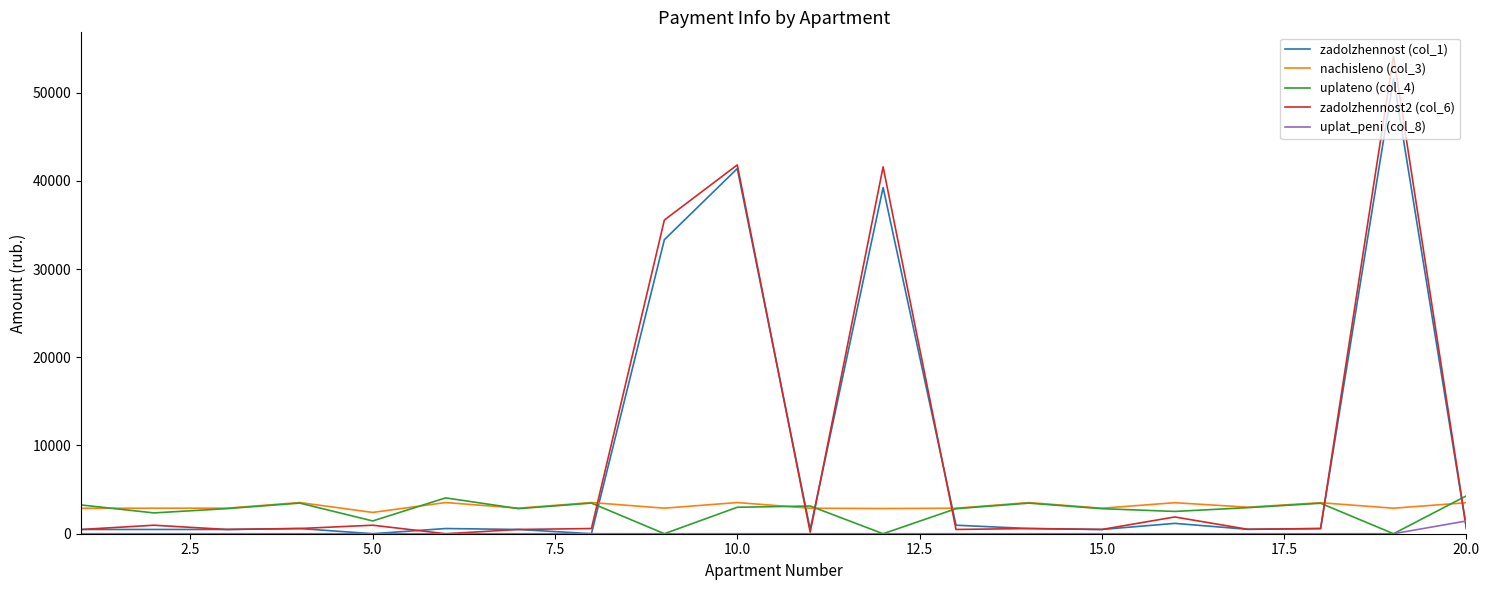

Does the chart have visible grid lines?

No